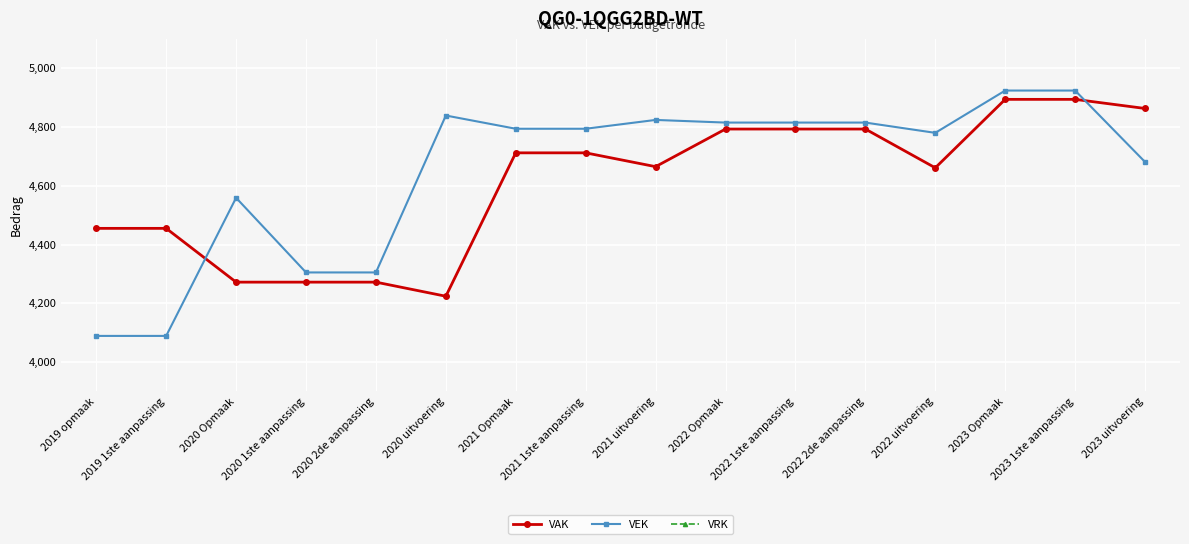

Which series has the widest spread of values?

VEK